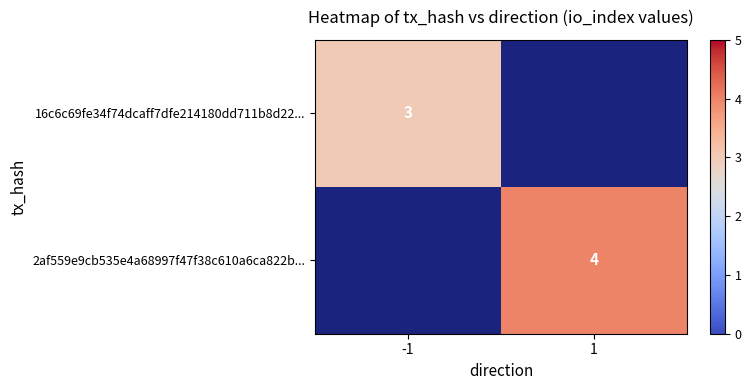

True or false: 2af559e9cb535e4a68997f47f38c610a6ca822b... has a value of 5 at 1.

False